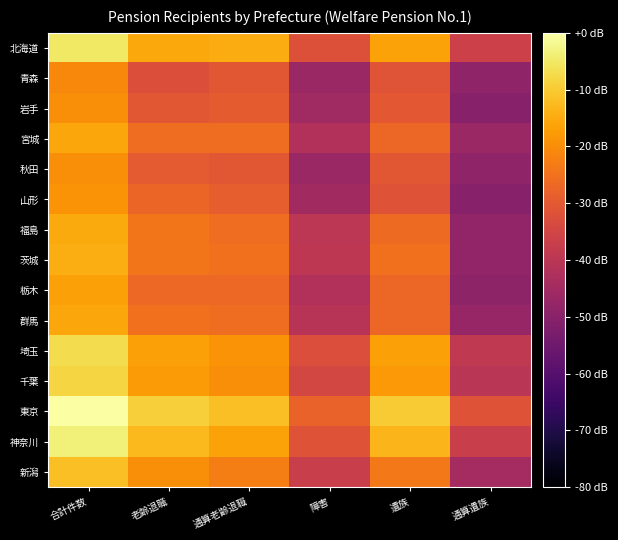

What is the minimum value shown in the chart?

-50.5